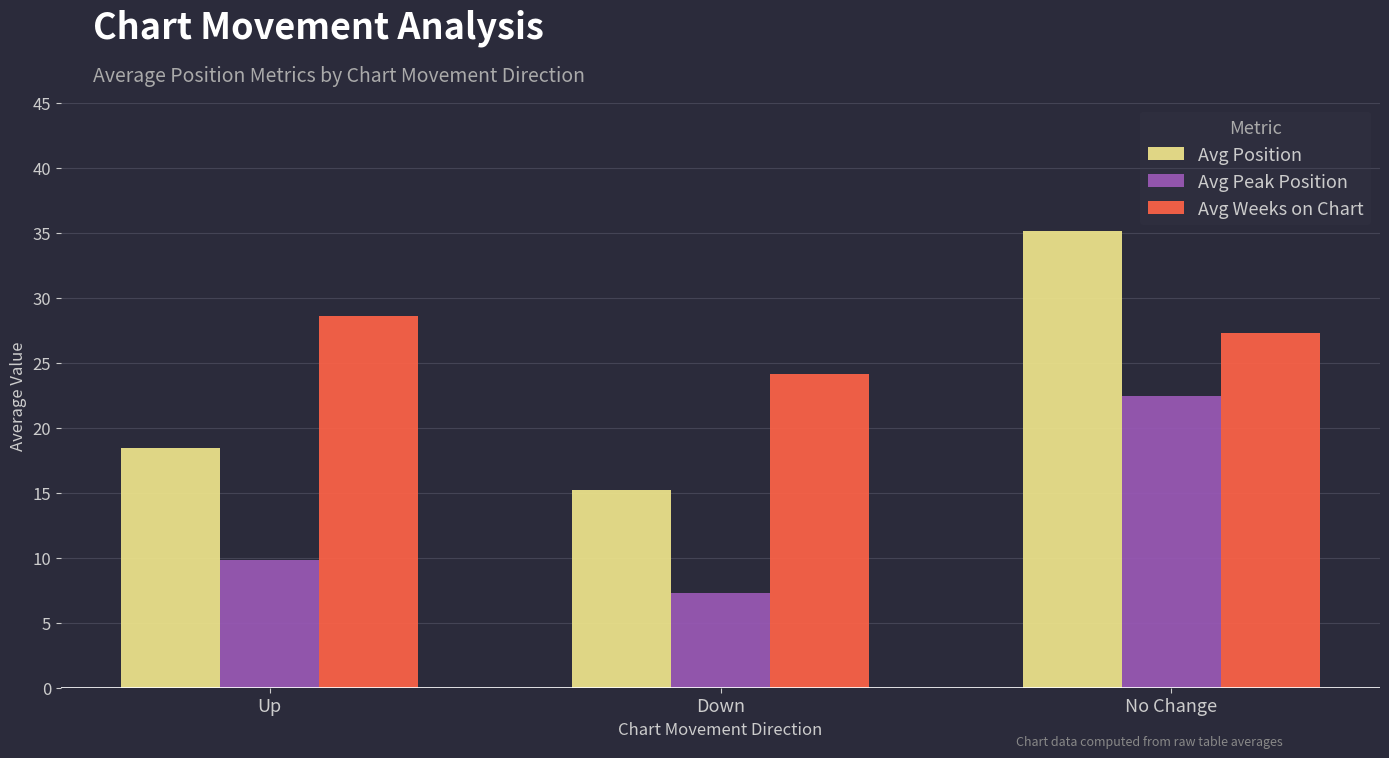

The value of Avg Position at Up is 18.4. True or false?

True